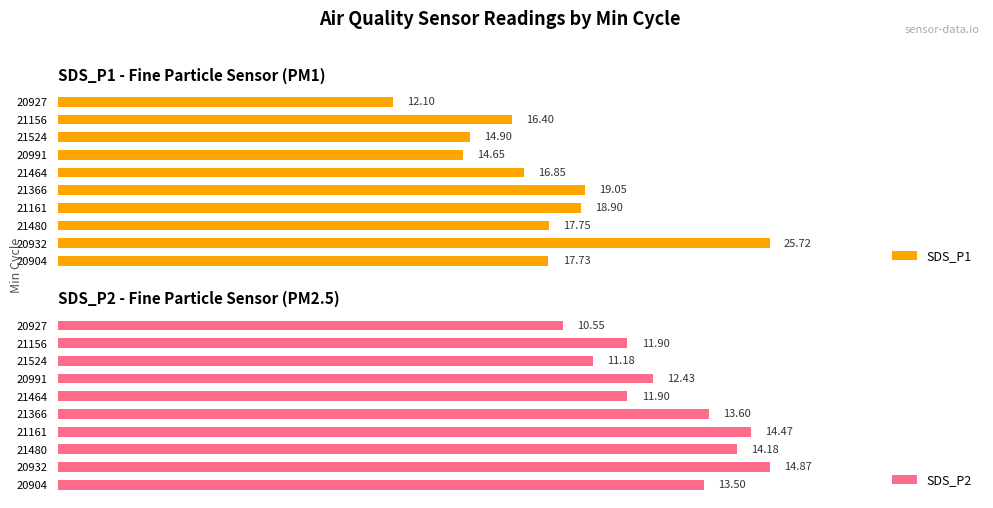

What is the lowest value of the SDS_P2 series?

10.6